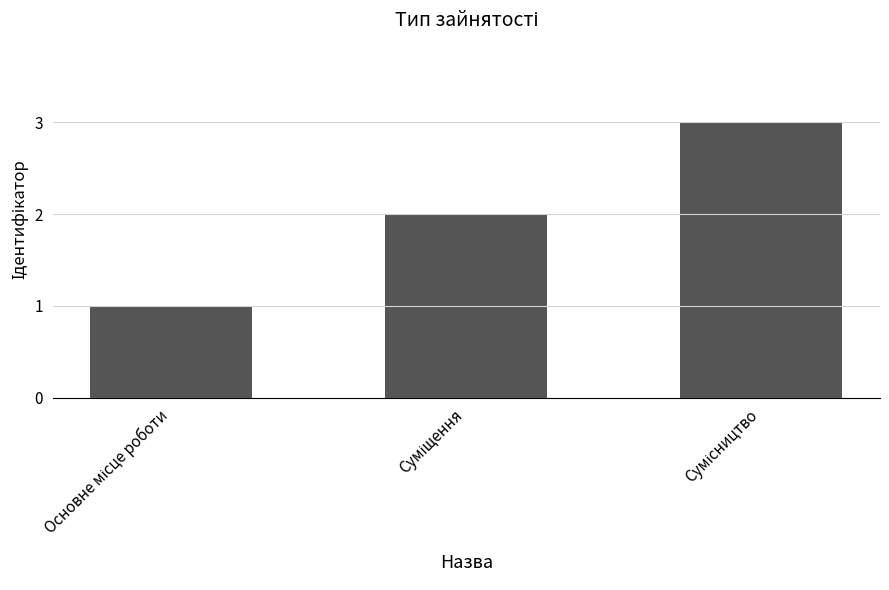

What is the greatest value displayed?

3